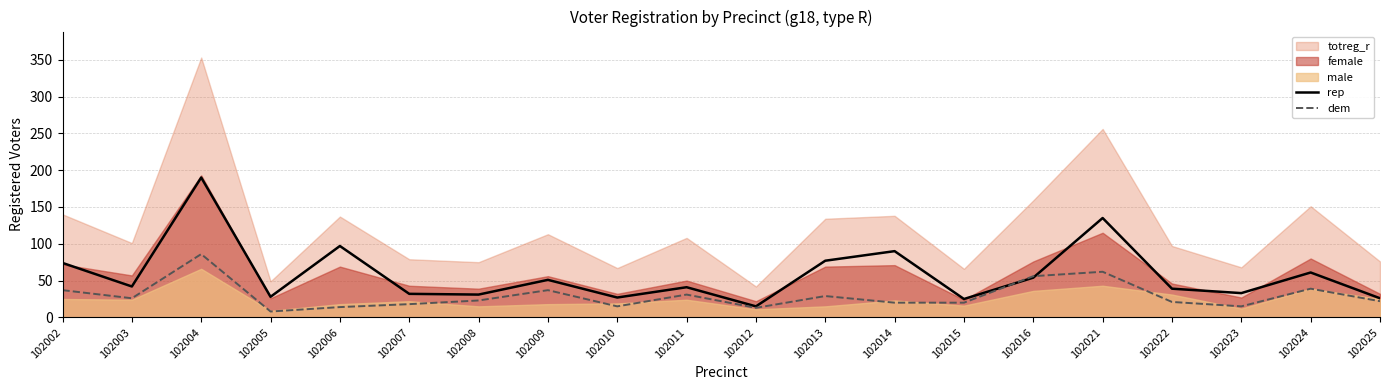

Count the number of categories in the chart.

20